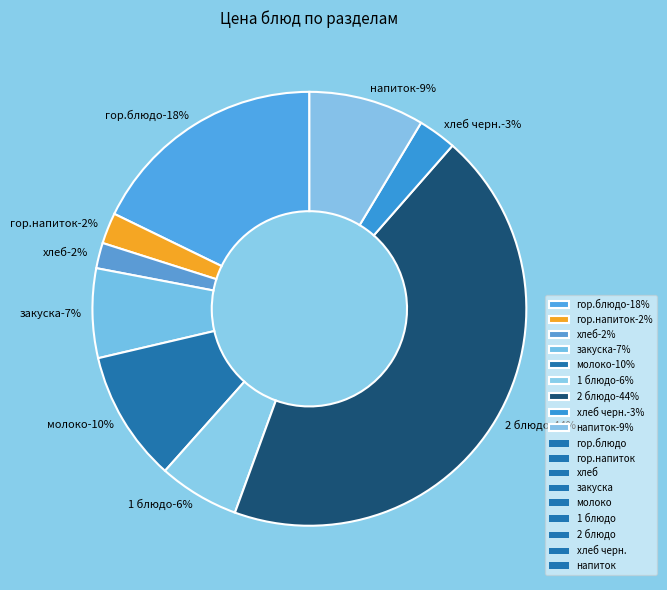

Which has a higher value, напиток or закуска?

напиток